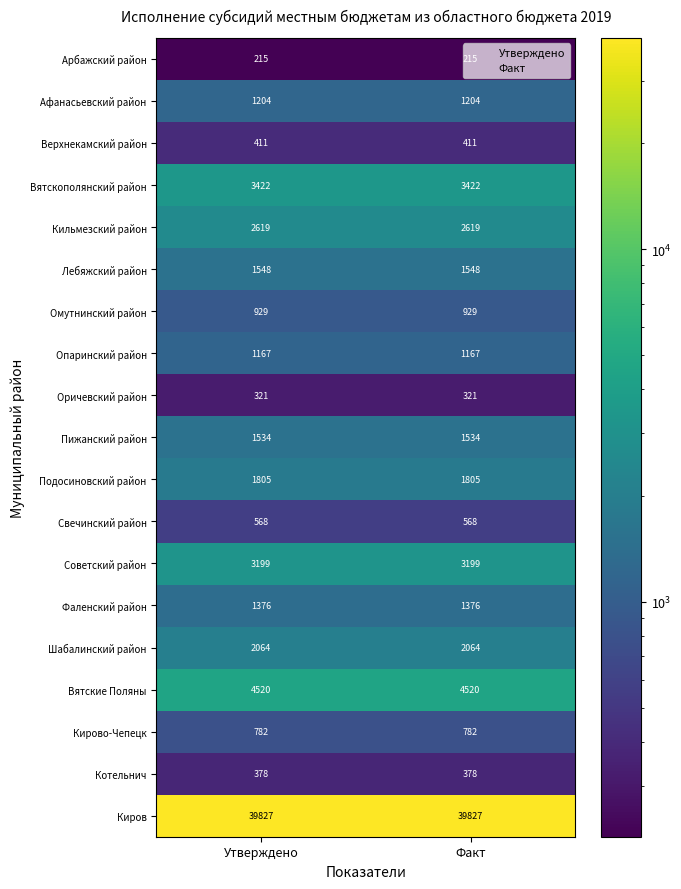

The Кильмезский район series shows 901 at Утверждено. True or false?

False